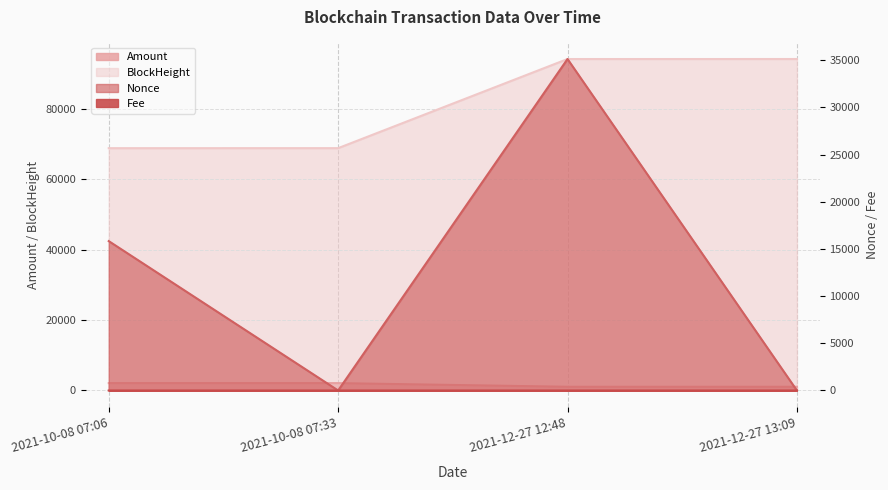

The Fee series shows 0.0 at 2021-10-08 07:33. True or false?

False